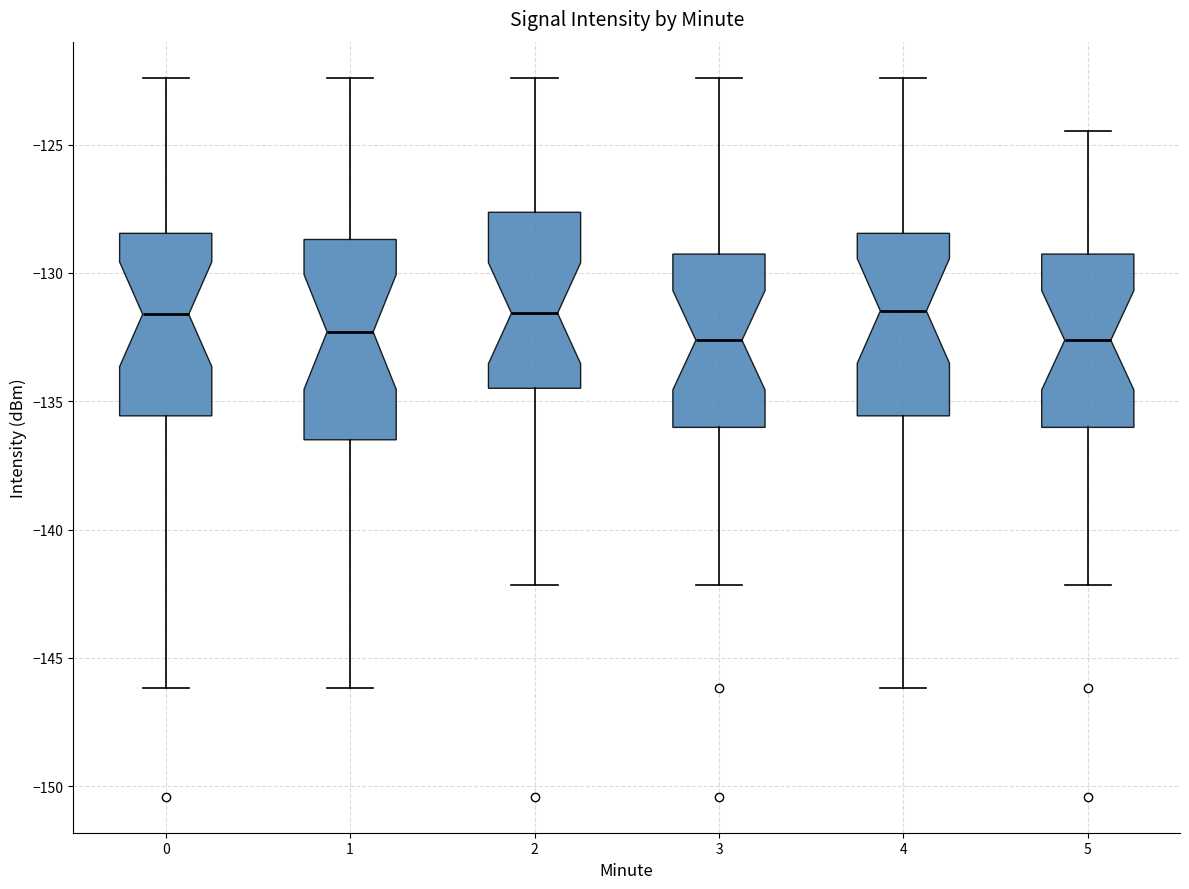

Comparing the boxes themselves (not the whiskers), which one is the tallest?

1